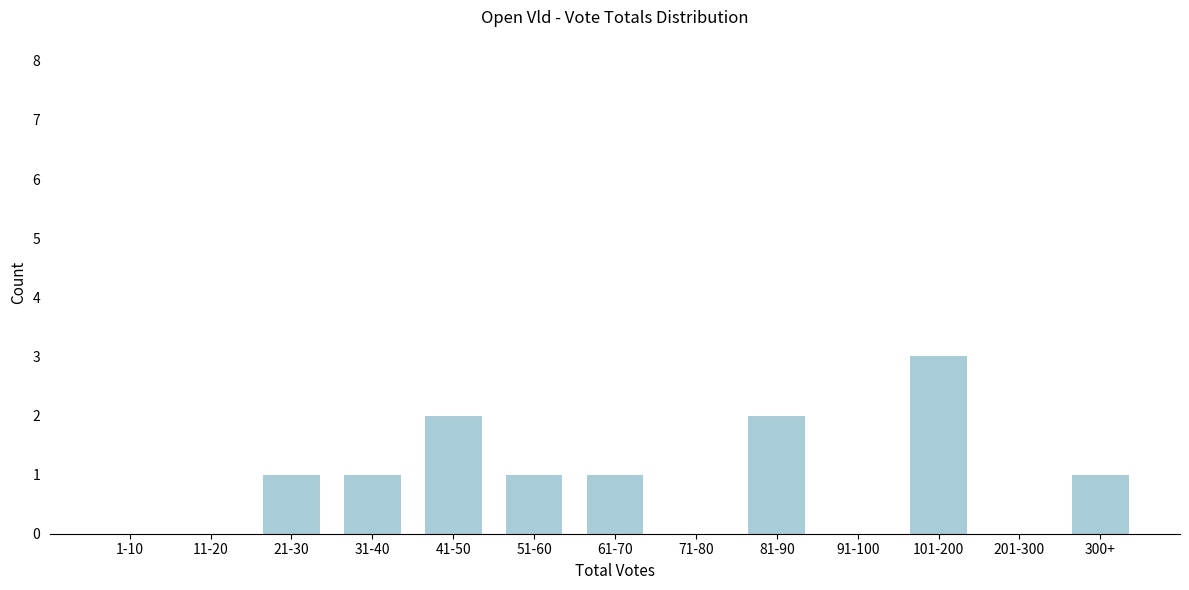

Reading right to left, extract all data points from this chart.

300+=1	201-300=0	101-200=3	91-100=0	81-90=2	71-80=0	61-70=1	51-60=1	41-50=2	31-40=1	21-30=1	11-20=0	1-10=0